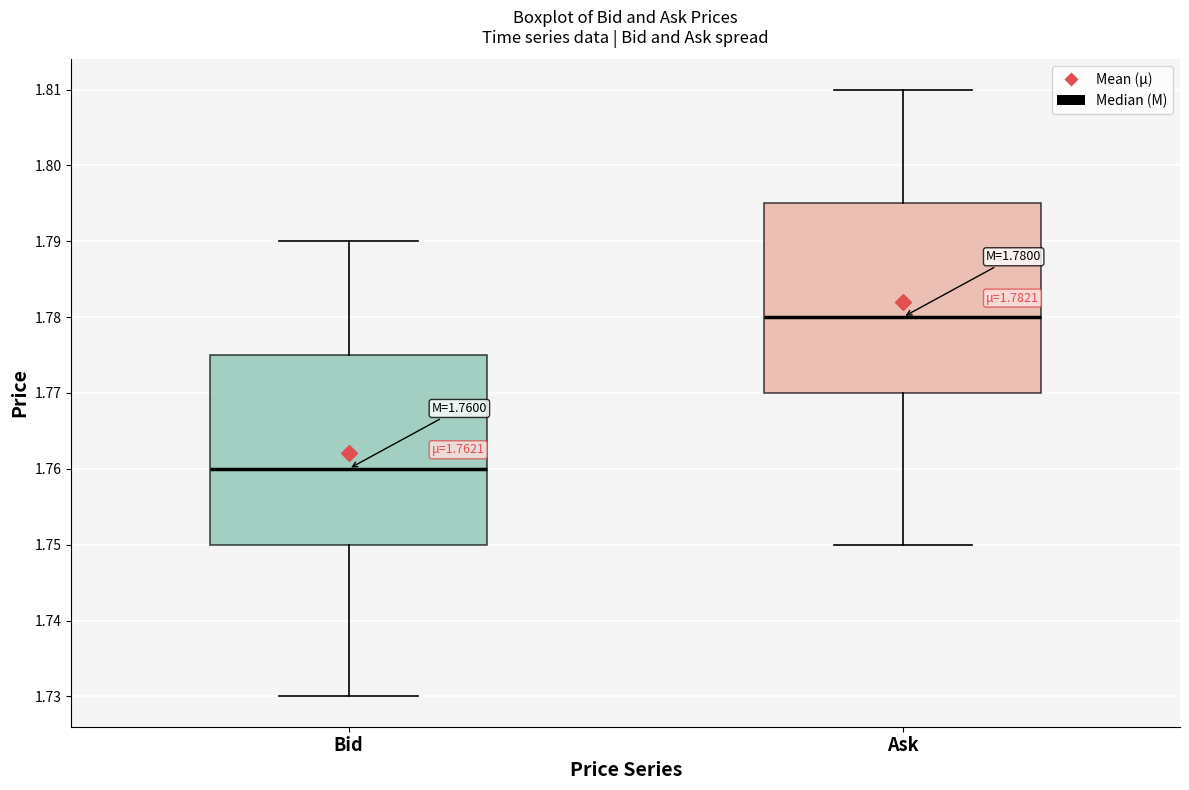

Which box's median line is the highest?

Ask